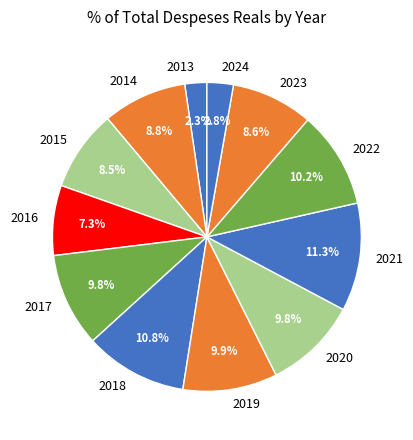

To the nearest percent, what is the combined percentage of 2016 and 2019?

17%